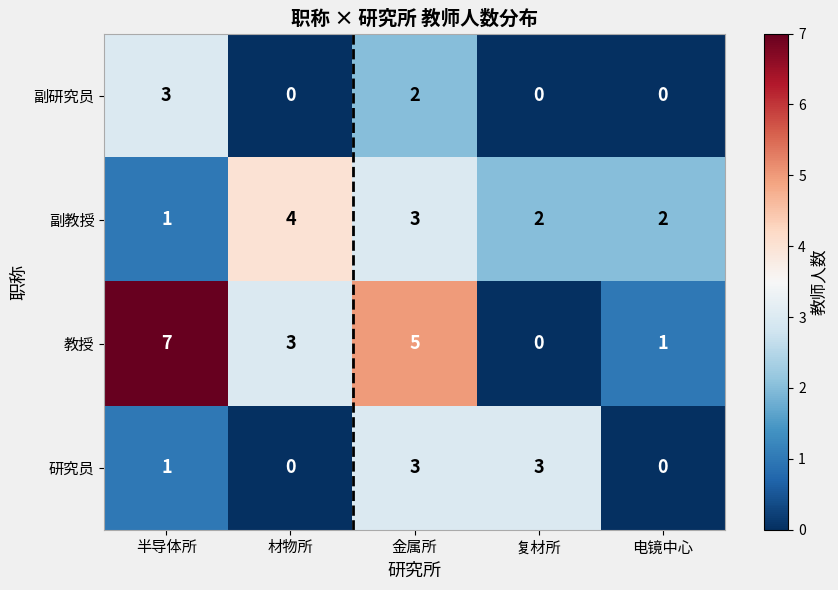

How many values in 副研究员 are above zero?

2